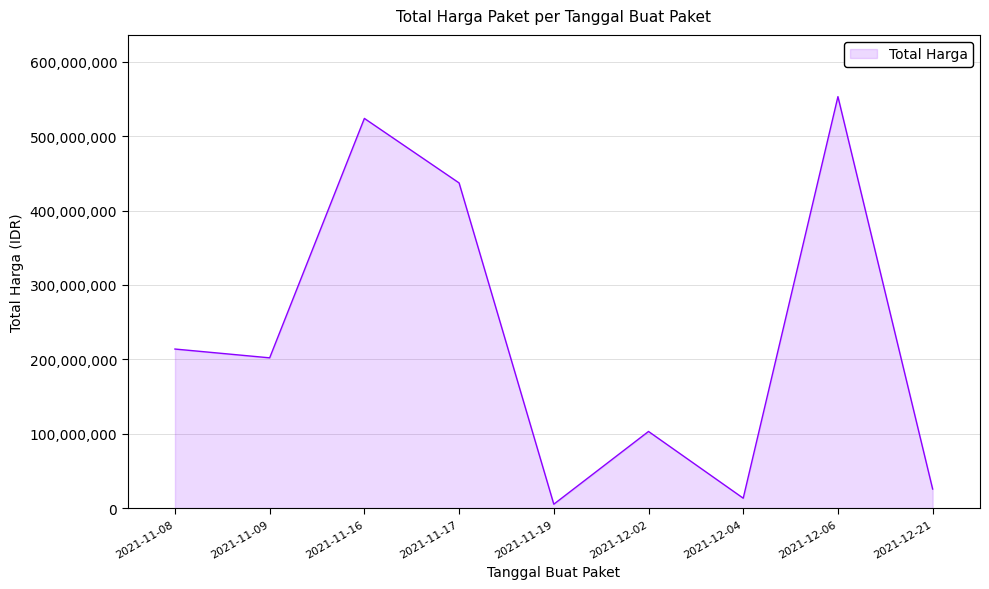

What is the minimum value shown in the chart?

5267600